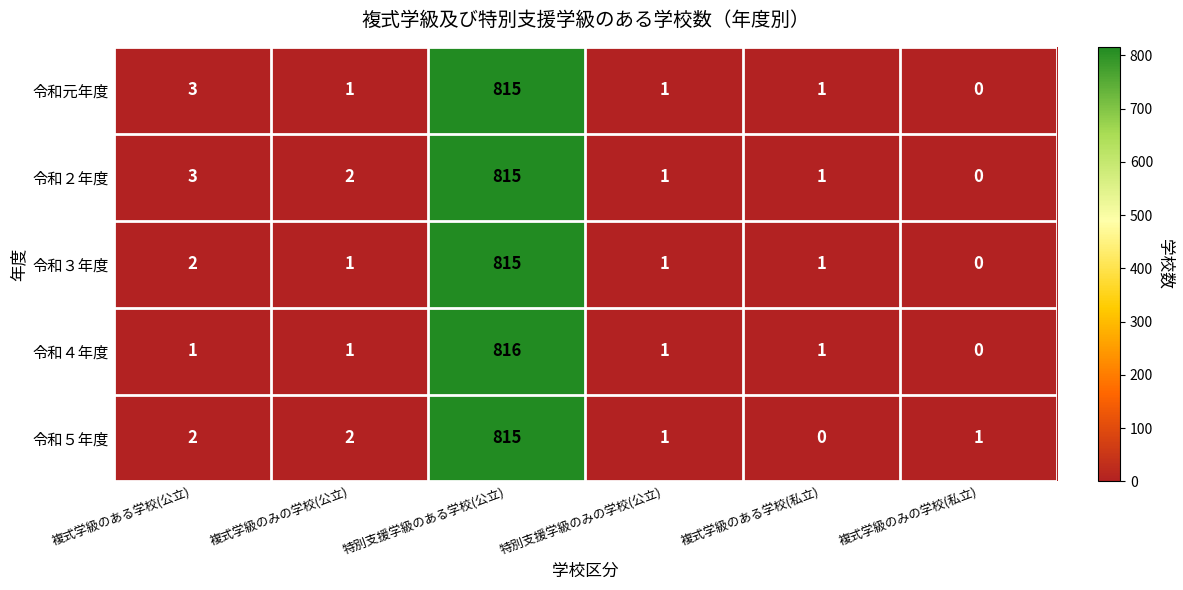

Reading left to right, extract all data points from this chart.

令和元年度: 複式学級のある学校(公立)=3	複式学級のみの学校(公立)=1	特別支援学級のある学校(公立)=815	特別支援学級のみの学校(公立)=1	複式学級のある学校(私立)=1	複式学級のみの学校(私立)=0
令和２年度: 複式学級のある学校(公立)=3	複式学級のみの学校(公立)=2	特別支援学級のある学校(公立)=815	特別支援学級のみの学校(公立)=1	複式学級のある学校(私立)=1	複式学級のみの学校(私立)=0
令和３年度: 複式学級のある学校(公立)=2	複式学級のみの学校(公立)=1	特別支援学級のある学校(公立)=815	特別支援学級のみの学校(公立)=1	複式学級のある学校(私立)=1	複式学級のみの学校(私立)=0
令和４年度: 複式学級のある学校(公立)=1	複式学級のみの学校(公立)=1	特別支援学級のある学校(公立)=816	特別支援学級のみの学校(公立)=1	複式学級のある学校(私立)=1	複式学級のみの学校(私立)=0
令和５年度: 複式学級のある学校(公立)=2	複式学級のみの学校(公立)=2	特別支援学級のある学校(公立)=815	特別支援学級のみの学校(公立)=1	複式学級のある学校(私立)=0	複式学級のみの学校(私立)=1